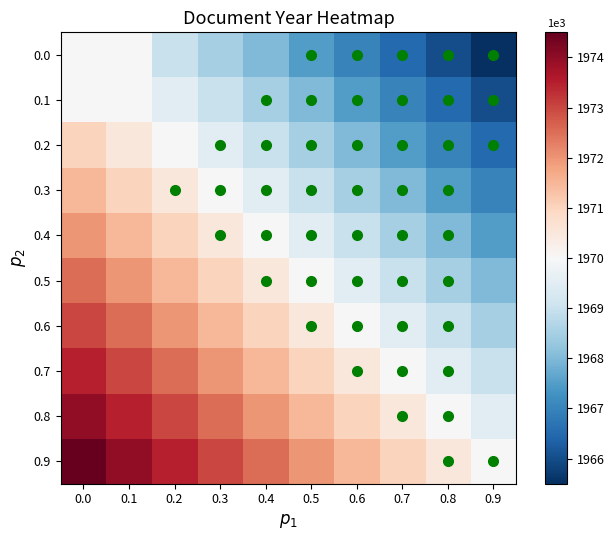

What is the smallest value displayed?

1965.5